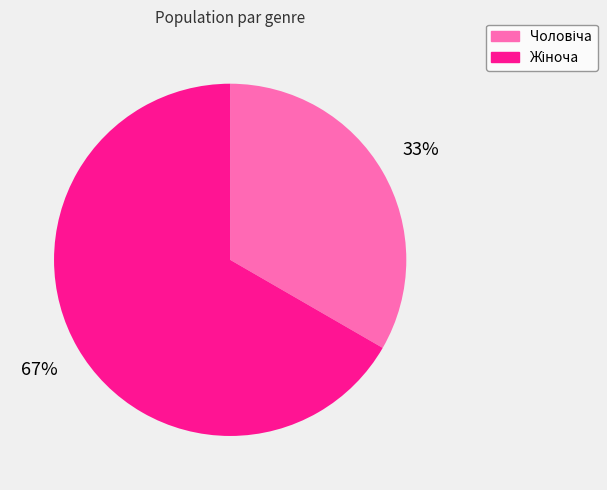

Is there any slice that represents more than half of the pie?

Yes